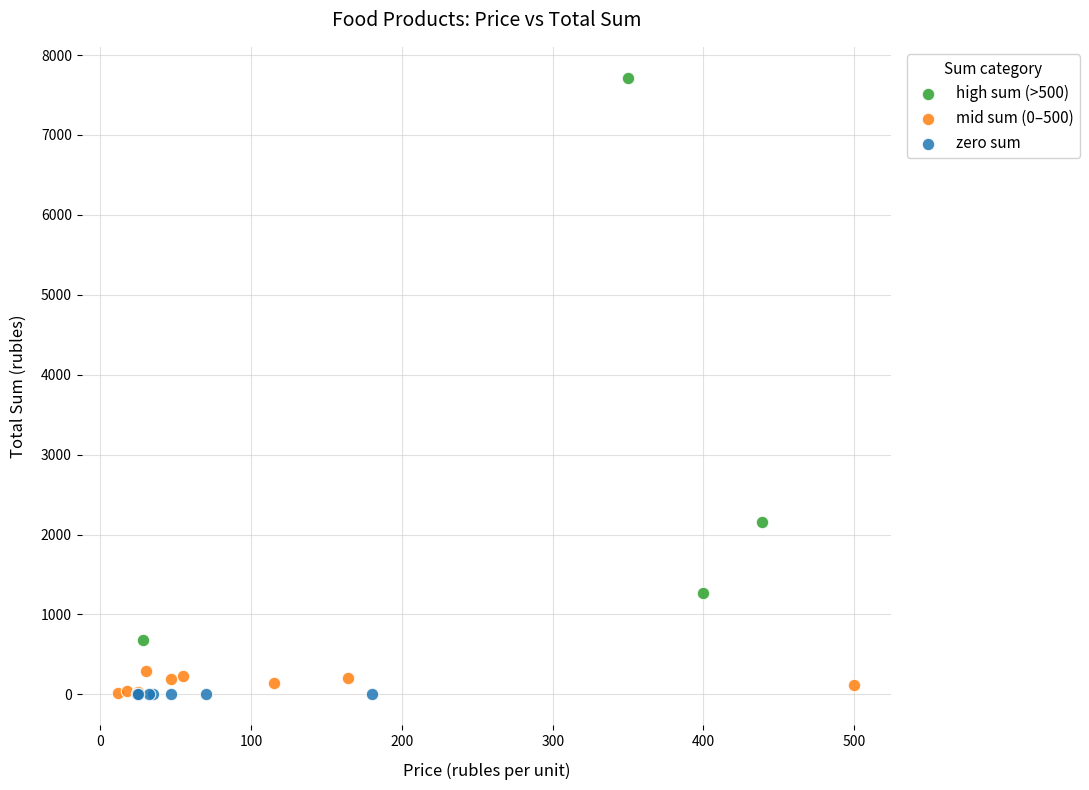

Which series contains the highest Y value?

high sum (>500)